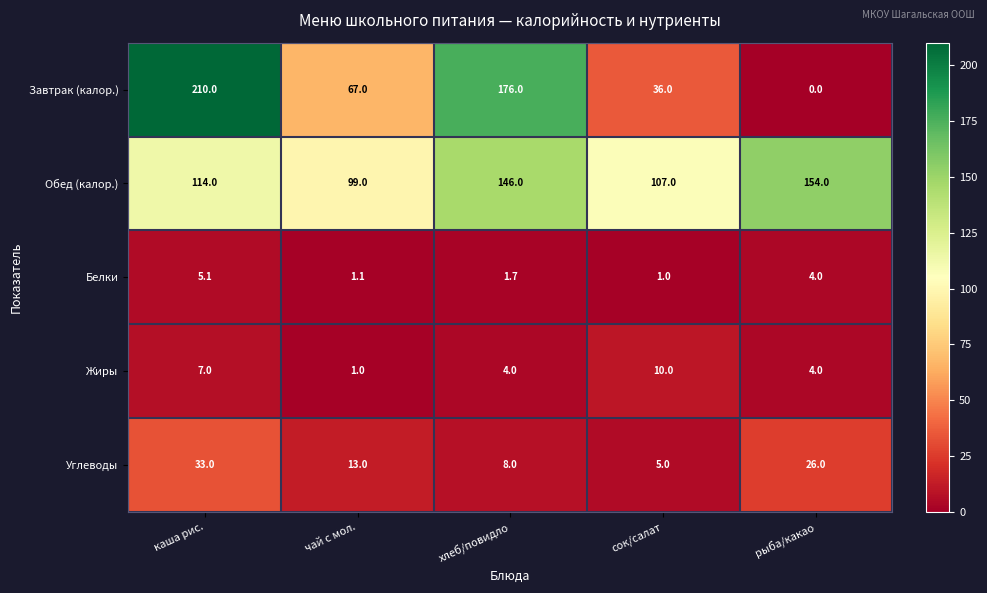

Where does the Жиры series first go above 4?

каша рис.